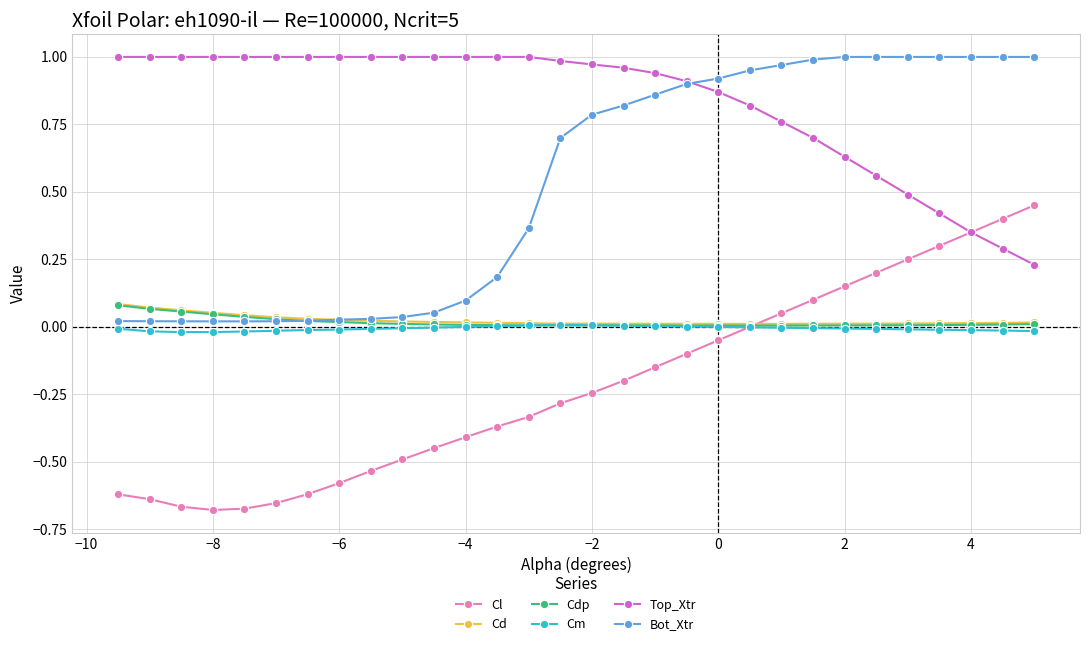

Which series has the largest range (max minus min)?

Cl